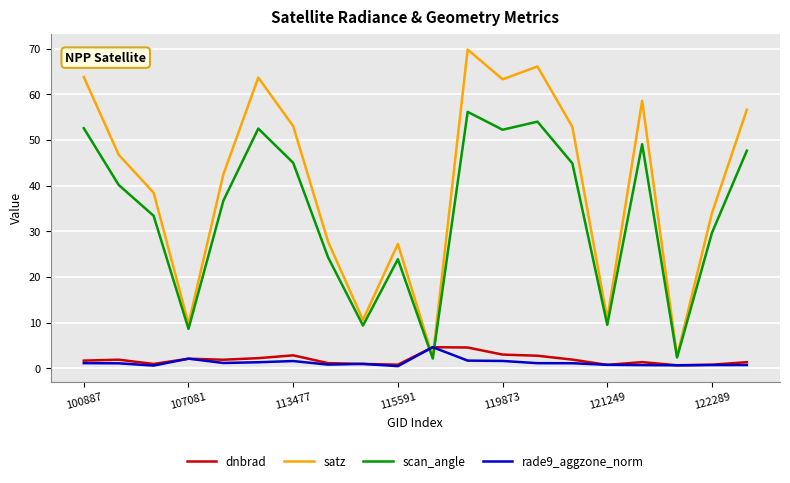

After their last crossing, which series has the higher values: scan_angle or dnbrad?

scan_angle